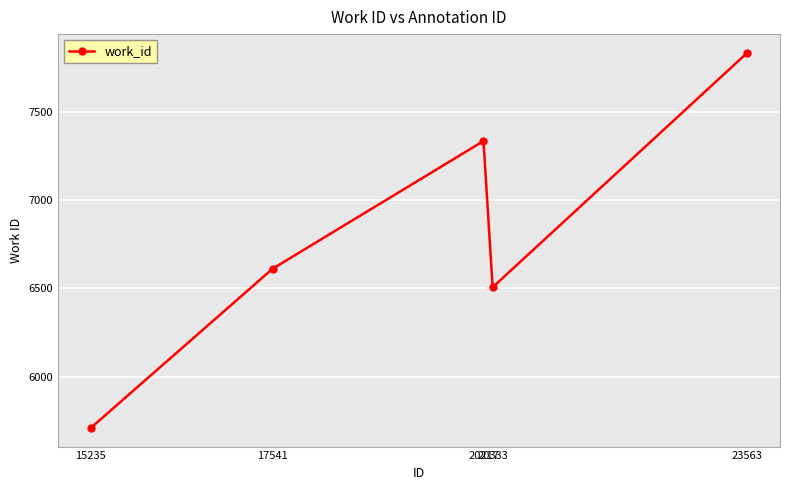

What is the difference between the second highest and minimum values?

1626